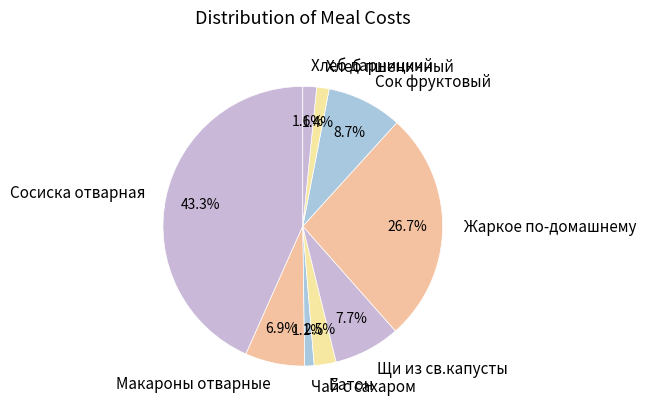

To the nearest percent, what percentage of the pie is Сок фруктовый?

9%